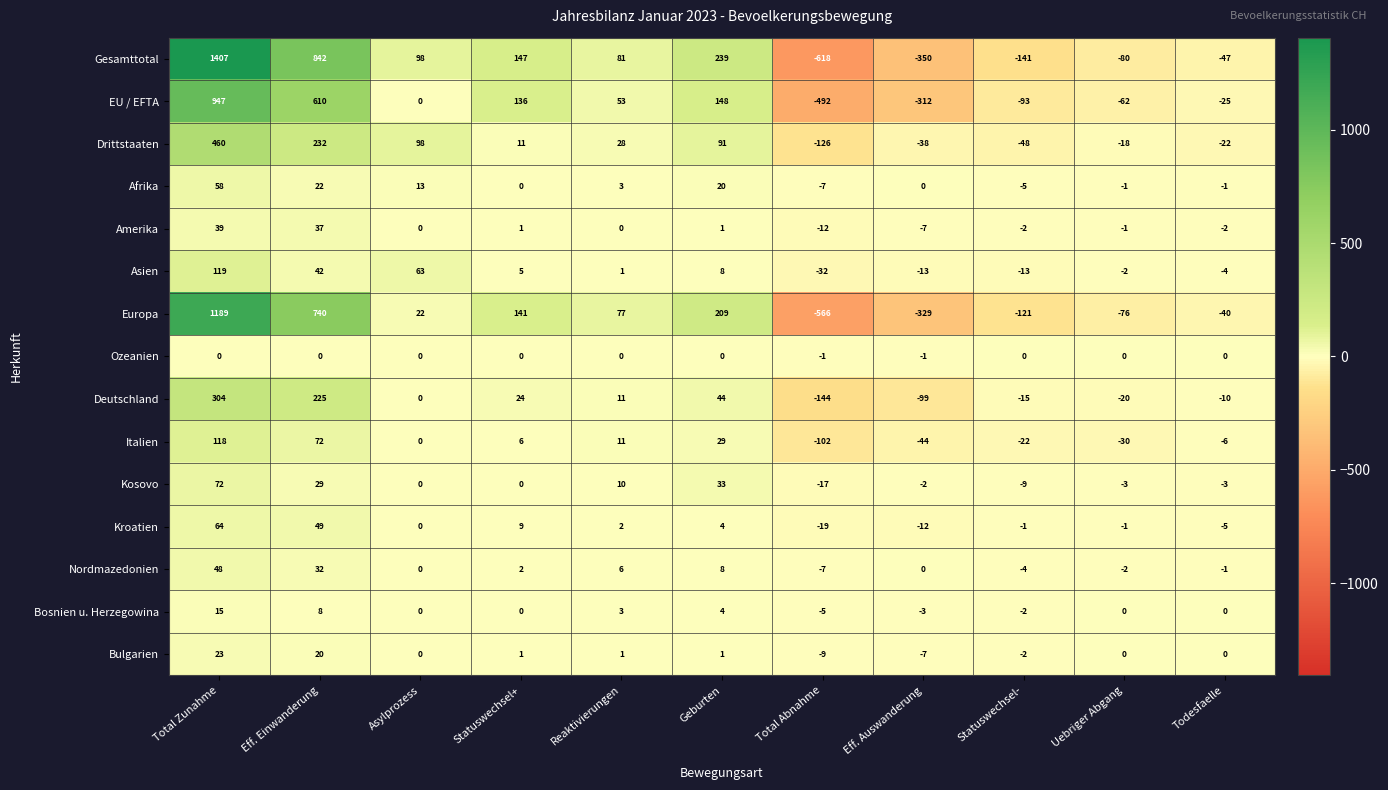

Rank the series by their maximum value, from lowest to highest.

Ozeanien, Bosnien u. Herzegowina, Bulgarien, Amerika, Nordmazedonien, Afrika, Kroatien, Kosovo, Italien, Asien, Deutschland, Drittstaaten, EU / EFTA, Europa, Gesamttotal